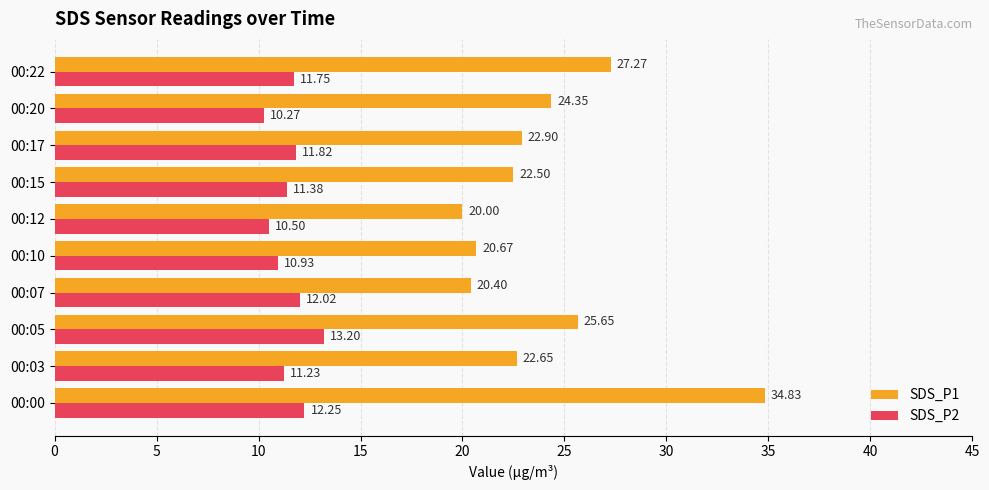

At which category is the sum across all series the highest?

00:00